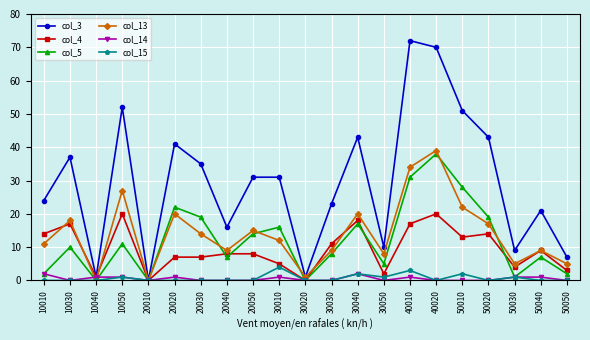

Where do col_4 and col_13 first cross each other?

10010 and 10030